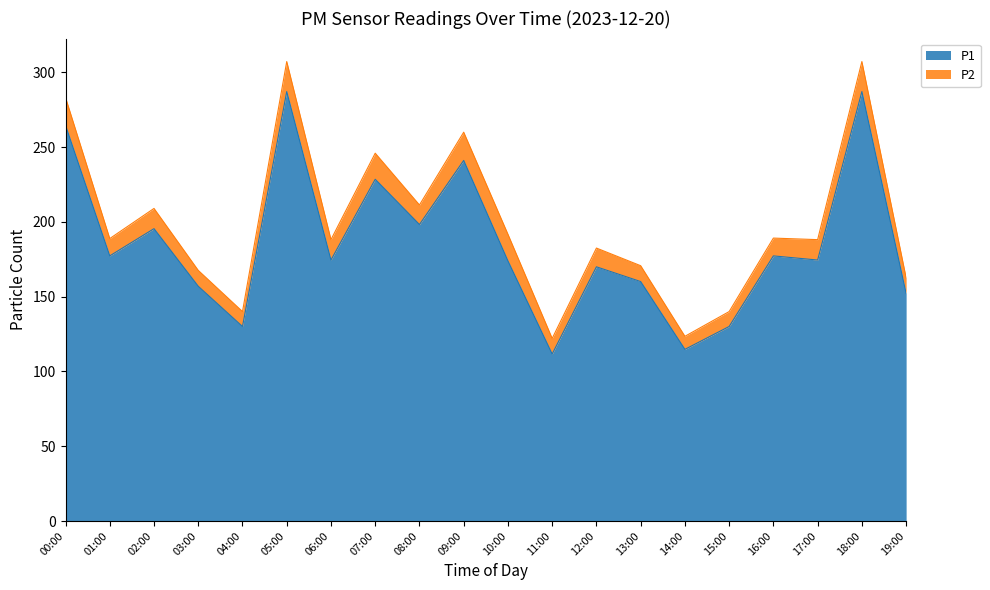

What is the minimum value for P1?

111.7